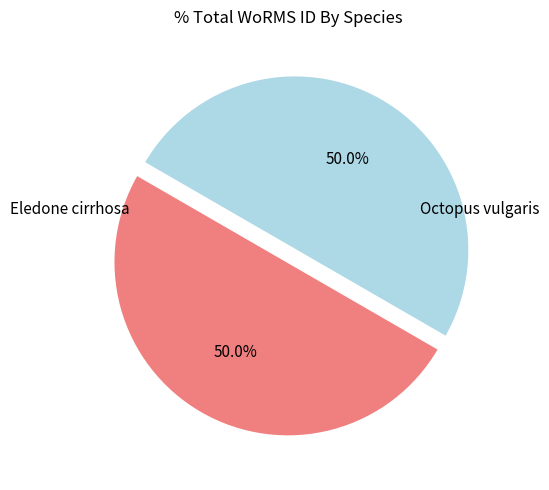

Rank the categories by value from highest to lowest.

Octopus vulgaris, Eledone cirrhosa